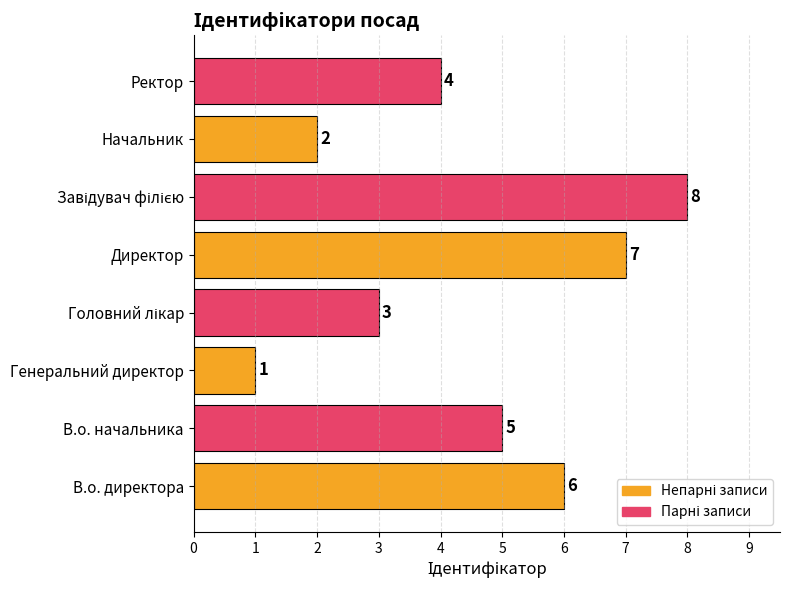

The chart shows a value of 9 at В.о. директора. True or false?

False